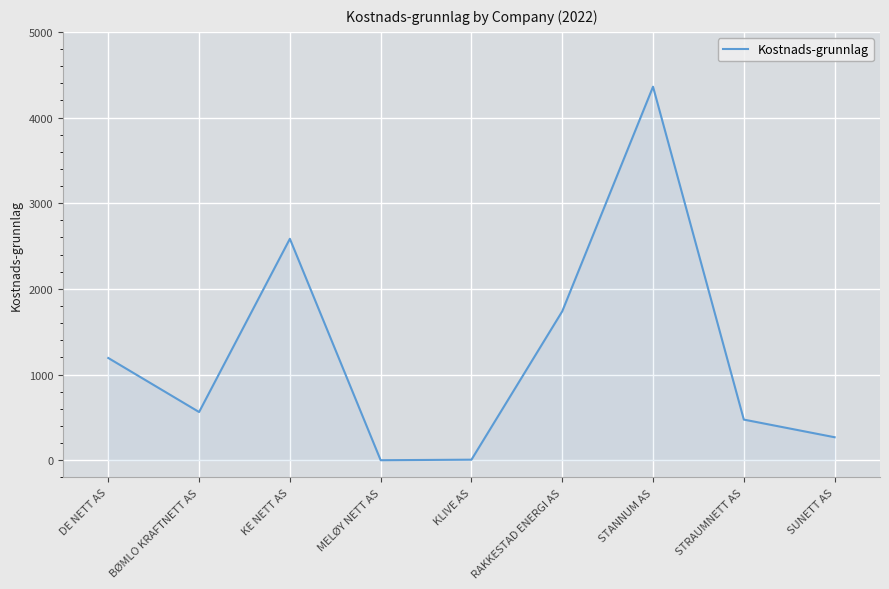

Where is the data nearest to the value 2179?

KE NETT AS